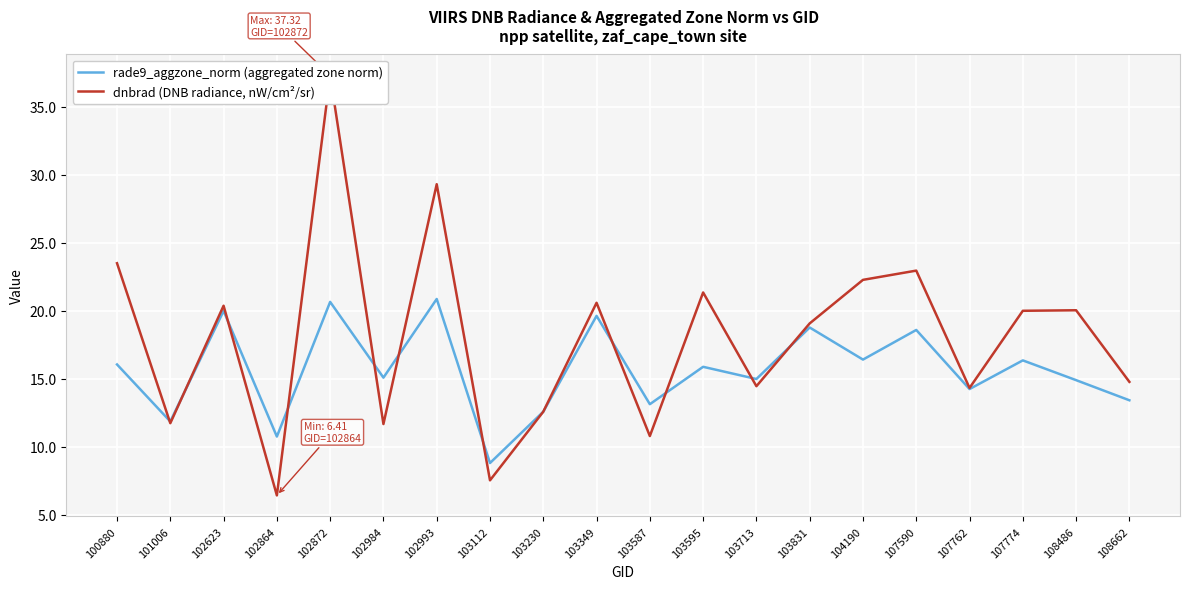

At which category does rade9_aggzone_norm (aggregated zone norm) reach its first local valley?

101006